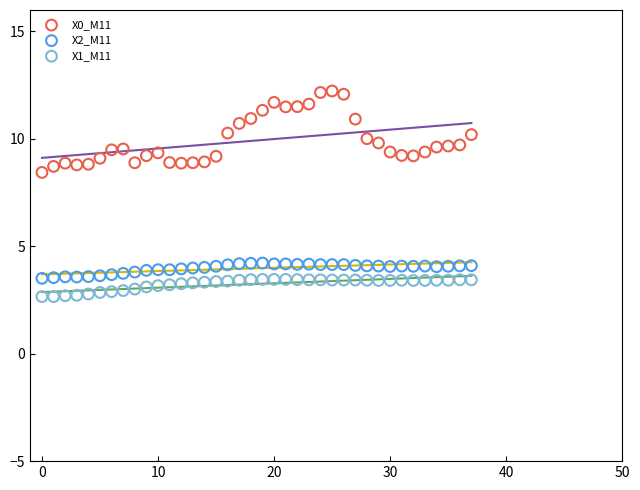

Across all series, what Y value is closest to 7?

8.4